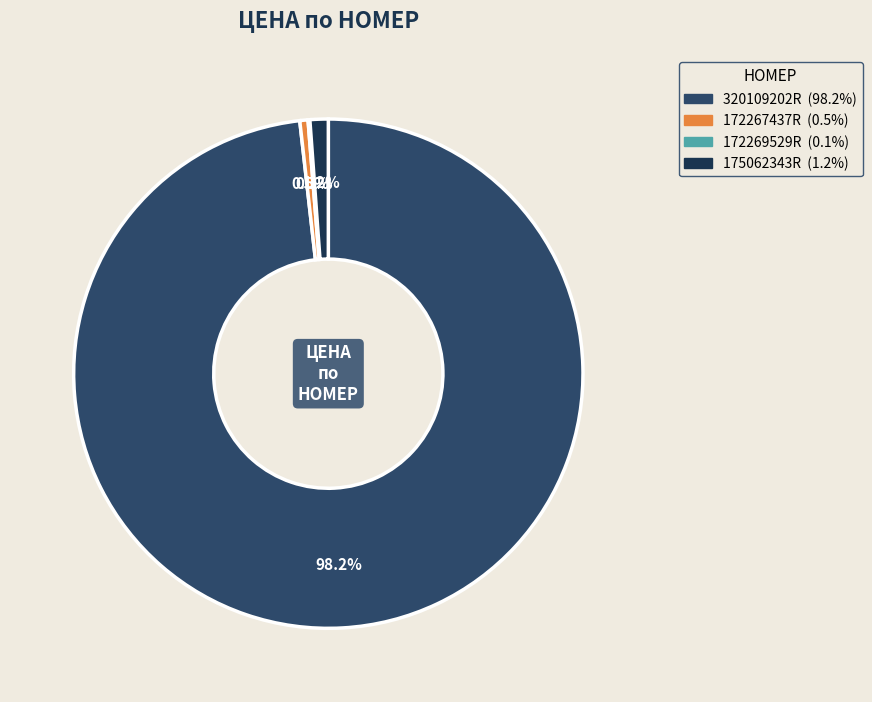

How many segments does this pie chart have?

4